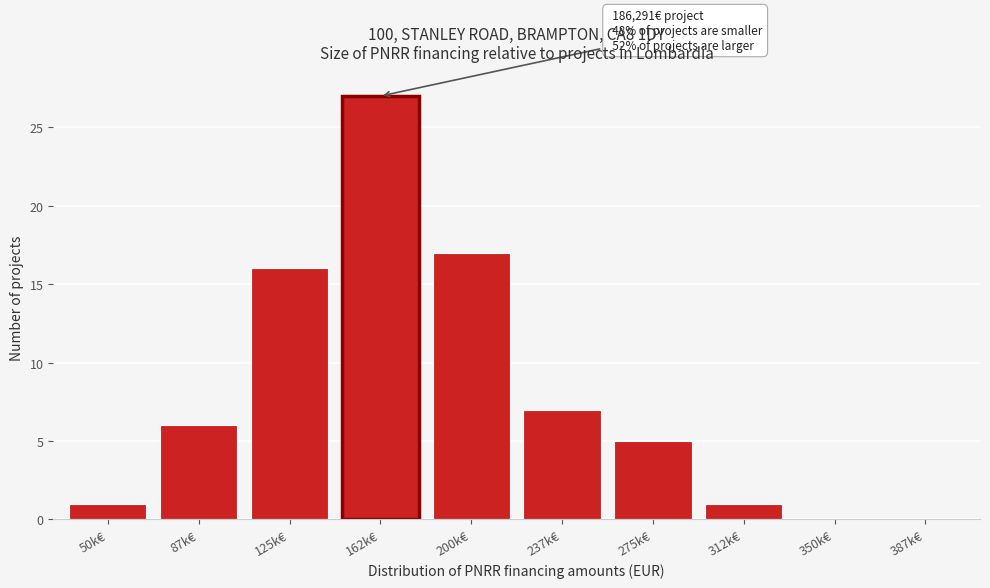

Reading left to right, what are all the values shown in this chart?

50k€=1	87k€=6	125k€=16	162k€=27	200k€=17	237k€=7	275k€=5	312k€=1	350k€=0	387k€=0